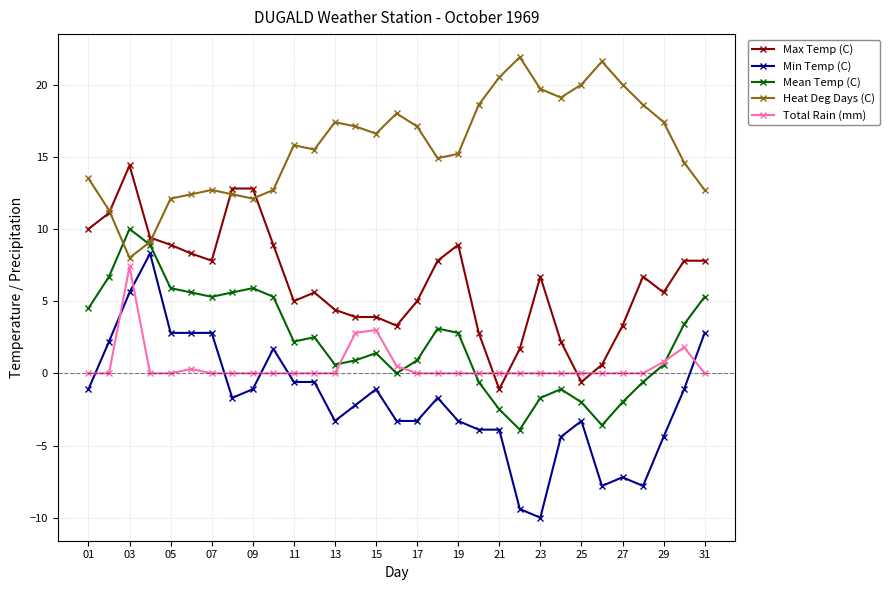

How many negative values does the Max Temp (C) series have?

2